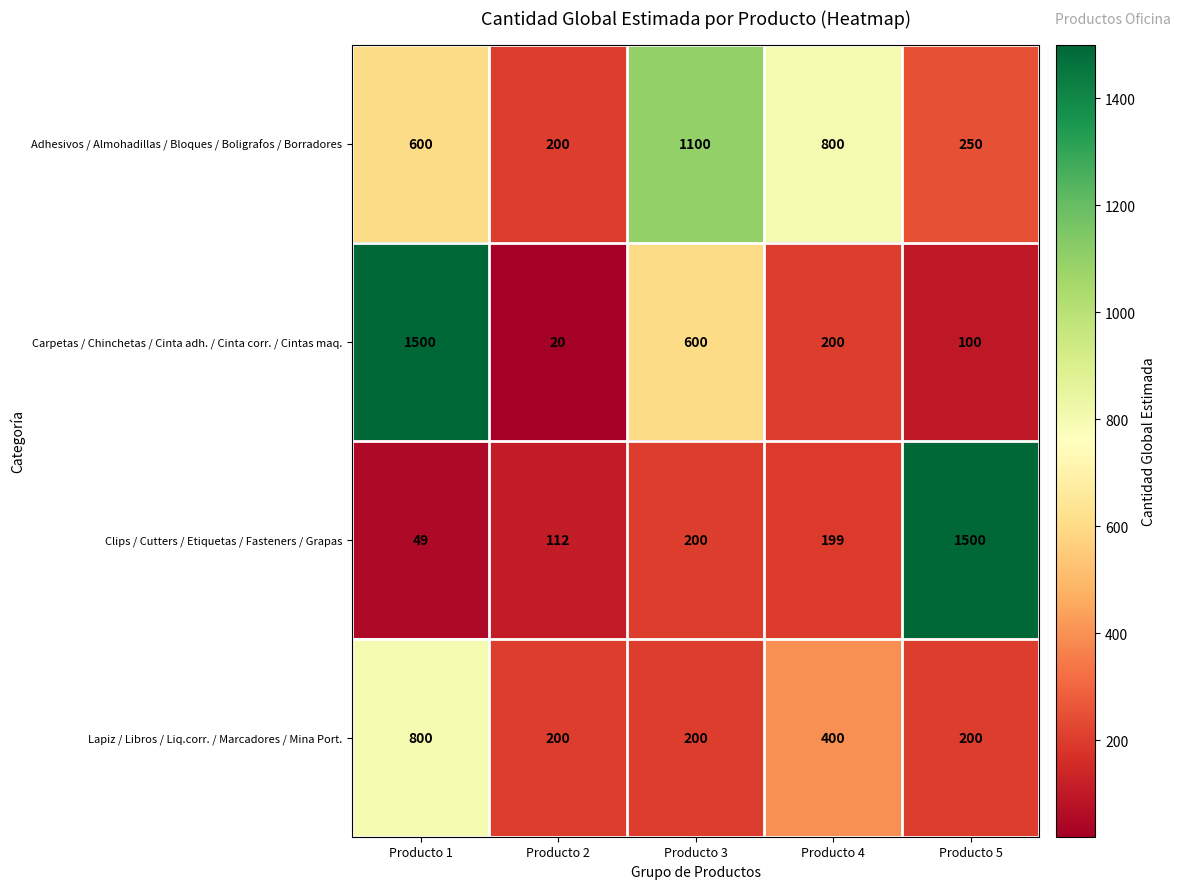

What is the spread (max minus min) of values at Producto 1?

1451